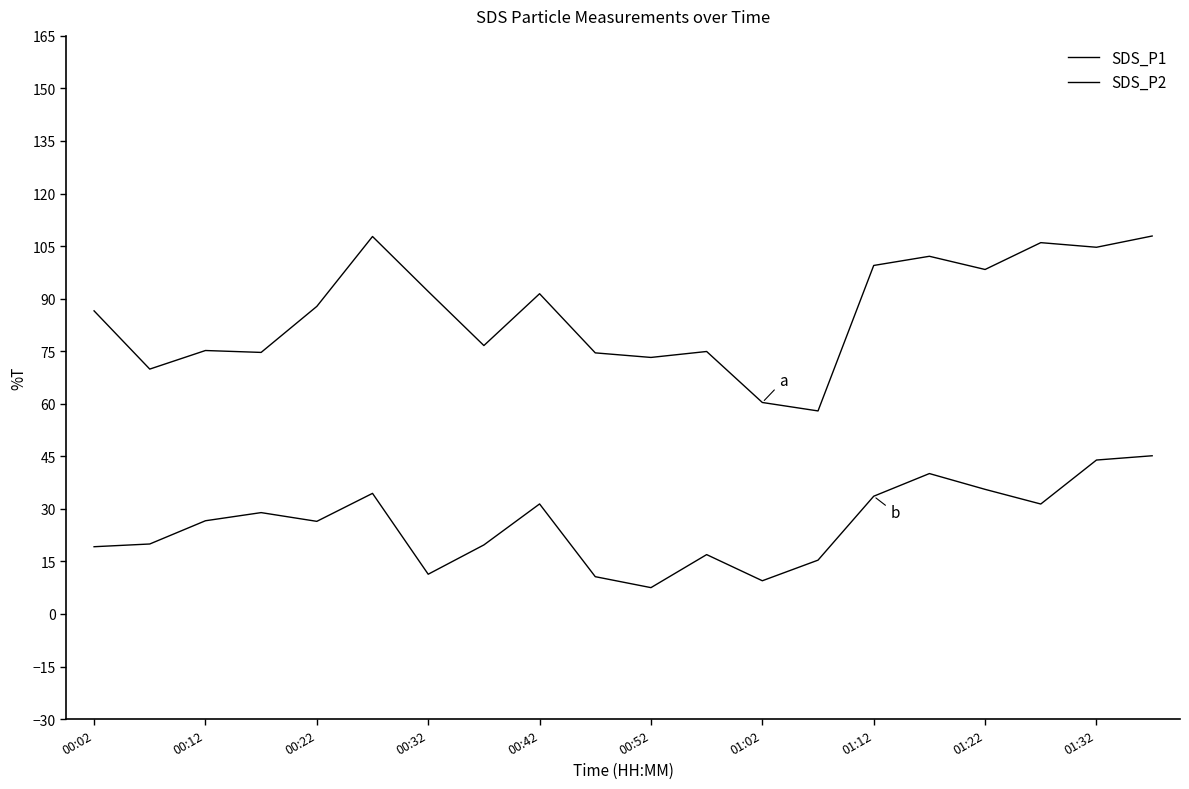

Does the chart display data point markers on the line(s)?

No